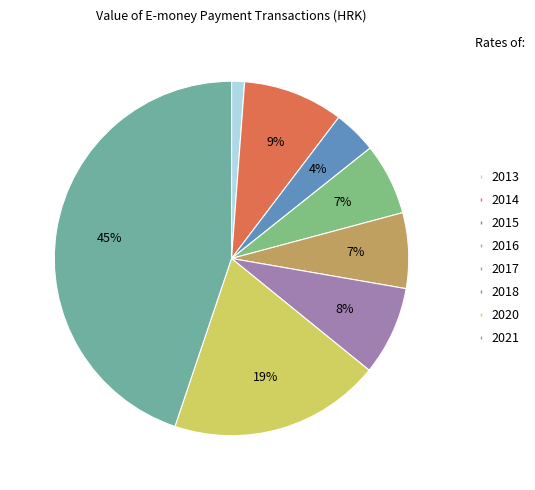

Is there any slice that represents more than half of the pie?

No